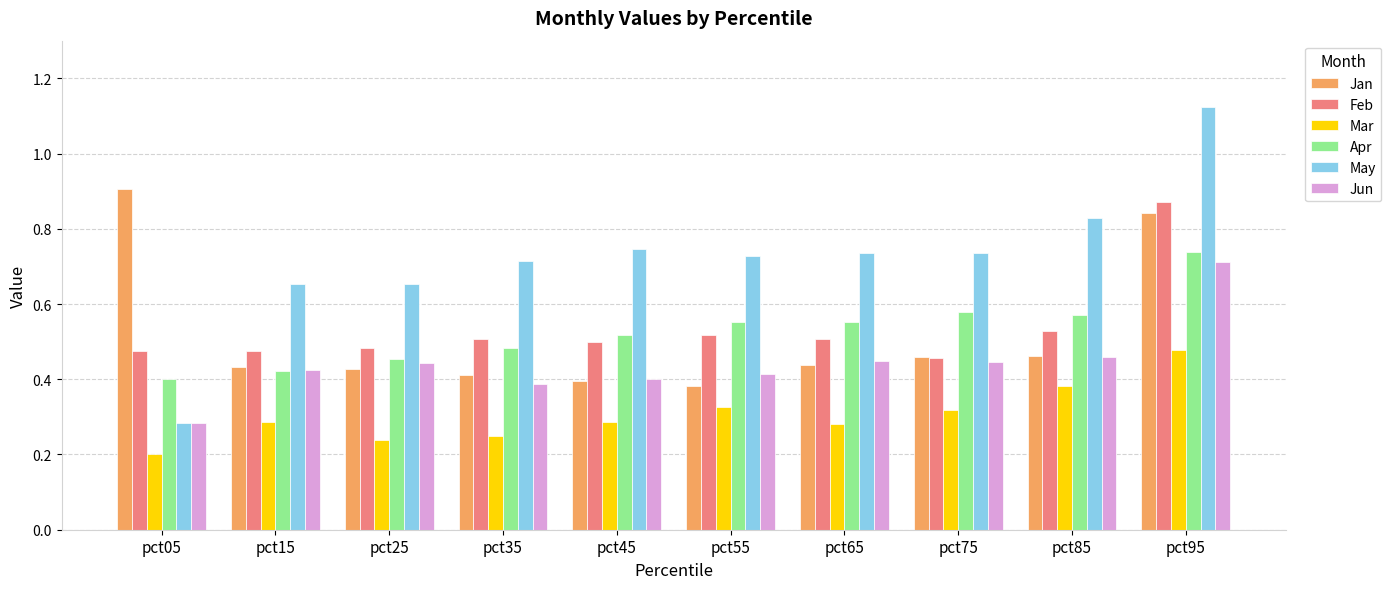

Which label corresponds to the smallest value in the chart?

pct05